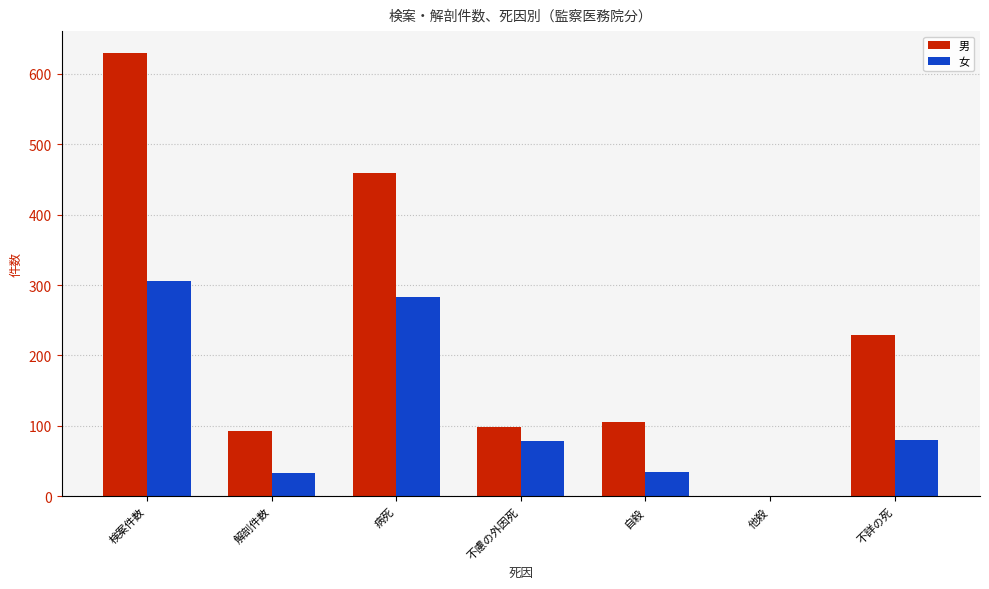

What is the average value of the 男 series?

231